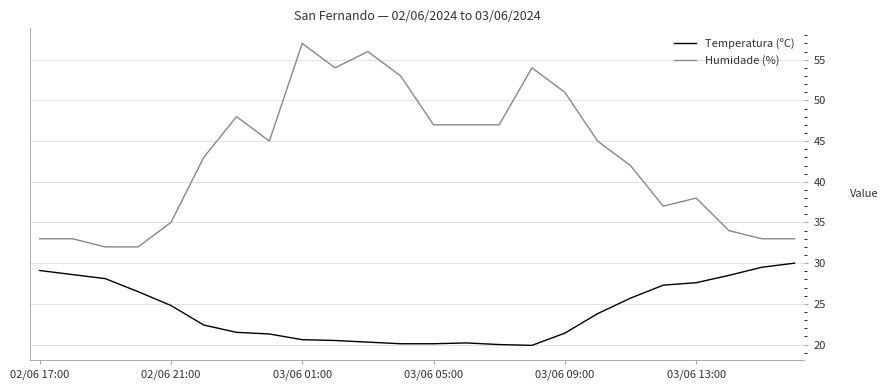

List the series in order of their peak value, lowest first.

Temperatura (ºC), Humidade (%)